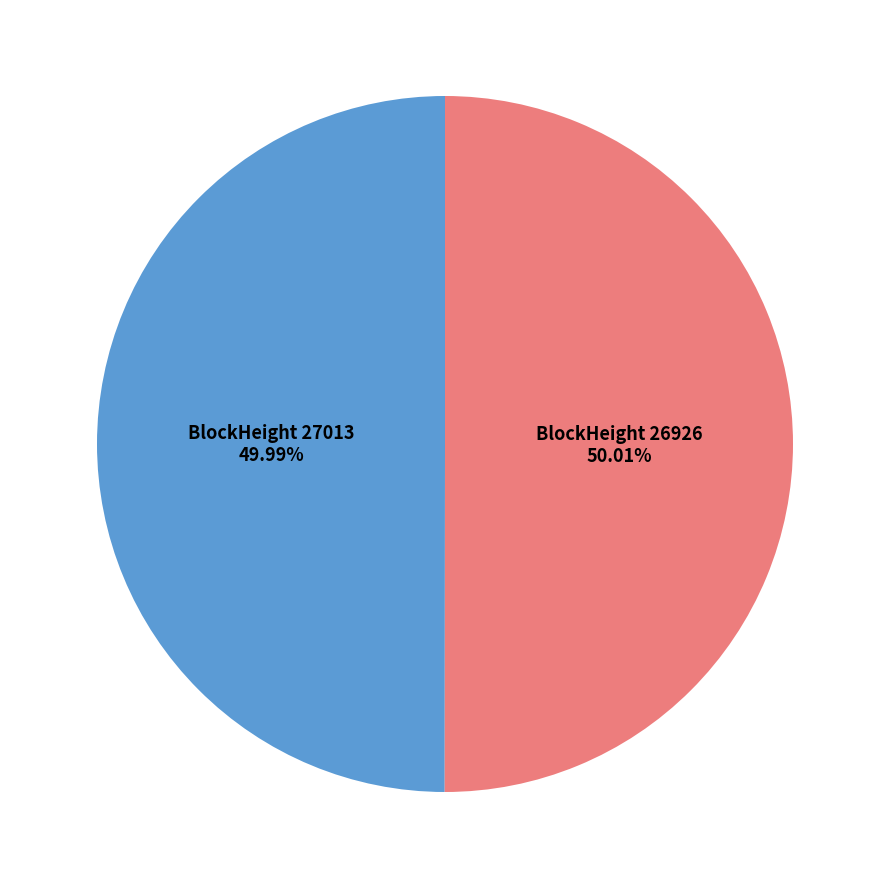

What is the ratio of the value at BlockHeight 26926 to the value at BlockHeight 27013?

1.0